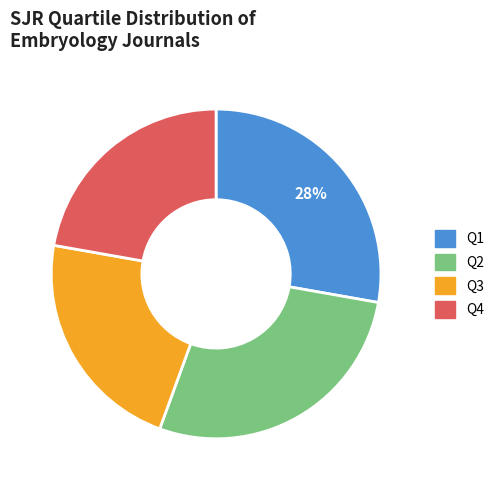

To the nearest percent, what is the difference between the Q1 and Q3 slice percentages?

6%